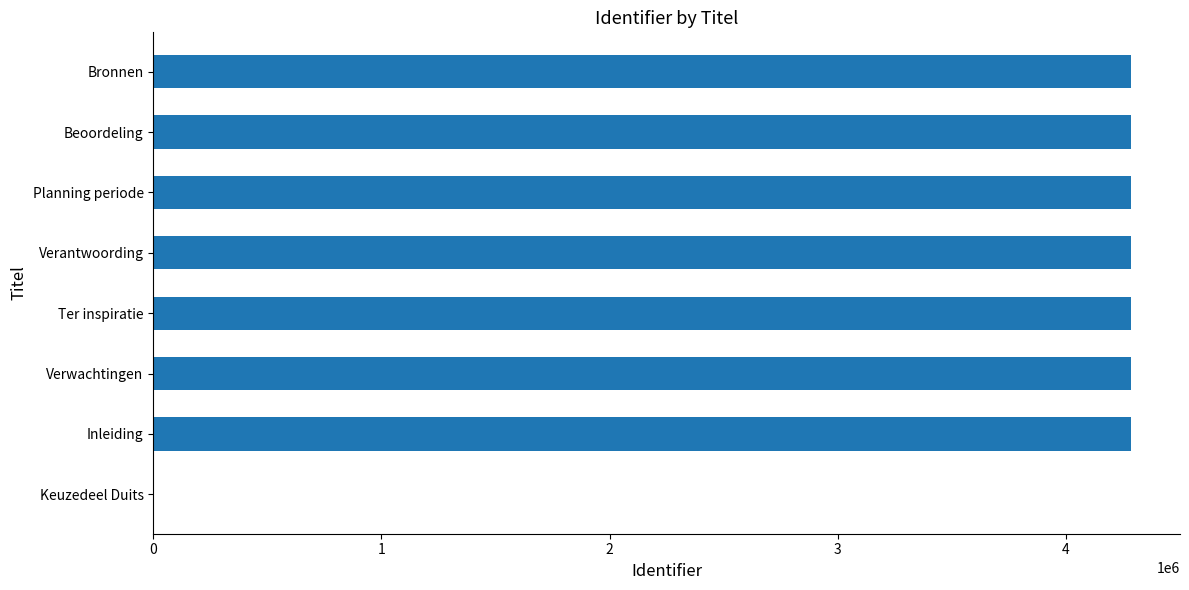

What is the sum of the values at Ter inspiratie and Planning periode?

8574544